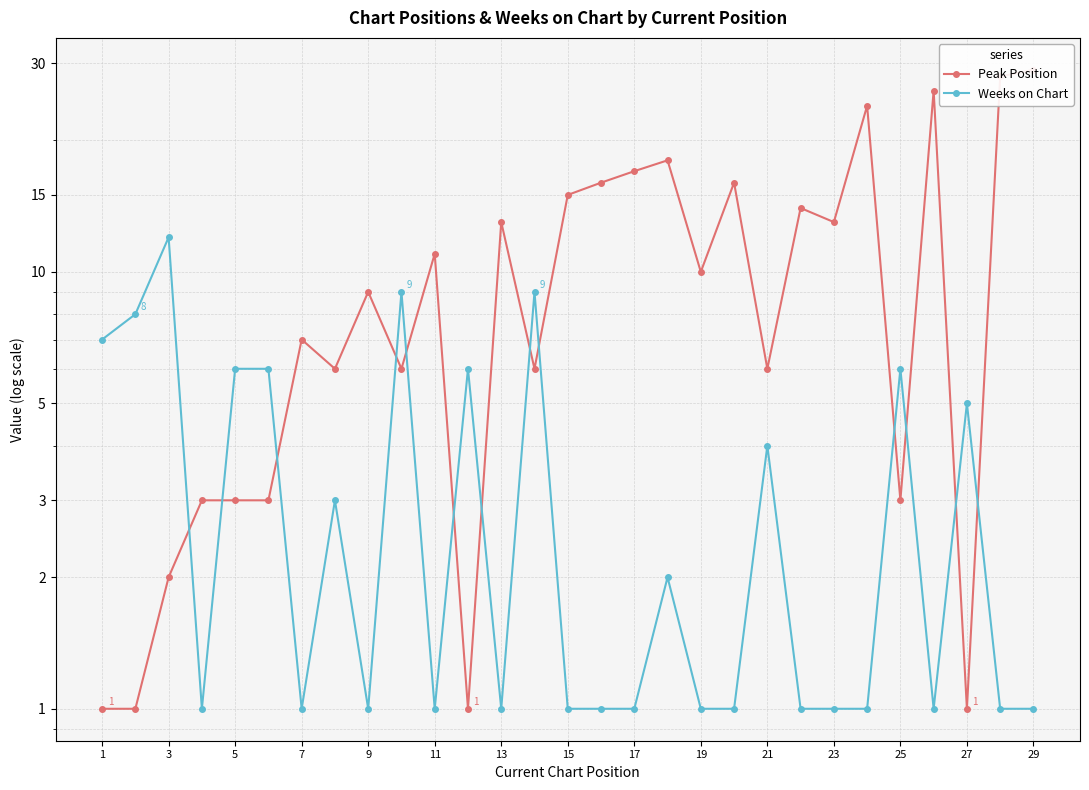

What is the value of the Peak Position point at the 18th from the left?

9